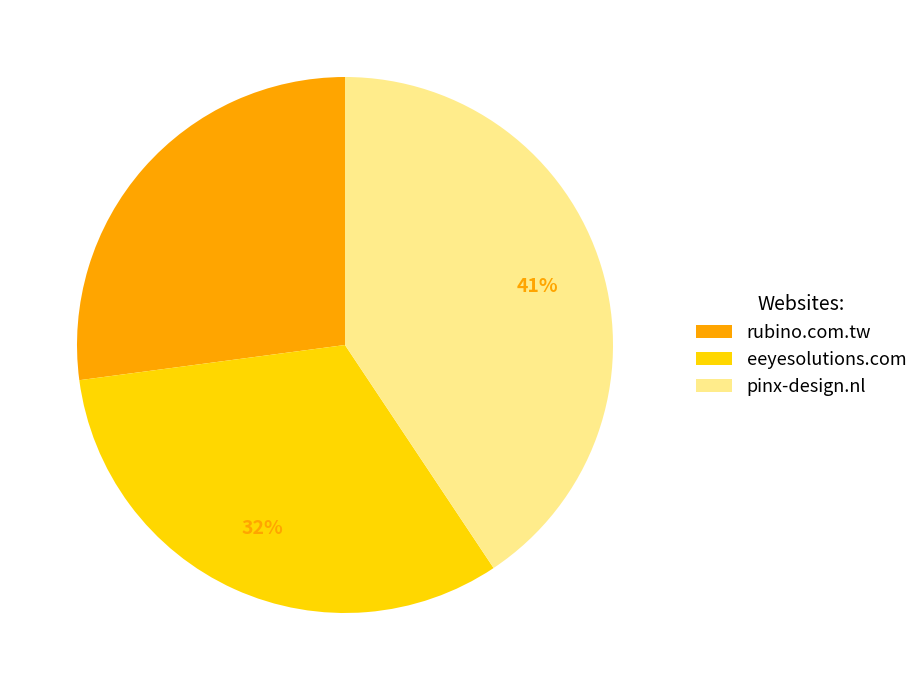

Is the sum of rubino.com.tw and pinx-design.nl greater than half?

Yes